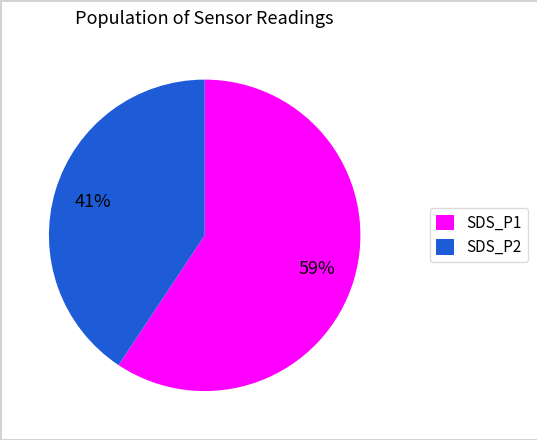

Which slice is the largest?

SDS_P1